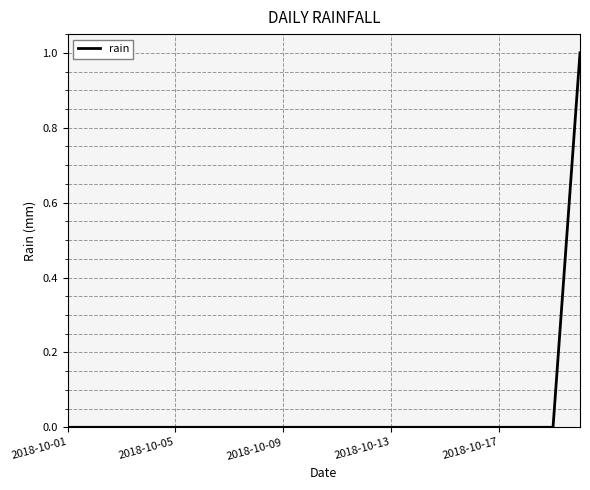

Reading left to right, transcribe all the data shown in this chart.

0	0	0	0	0	0	0	0	0	0	0	0	0	0	0	0	0	0	0	1